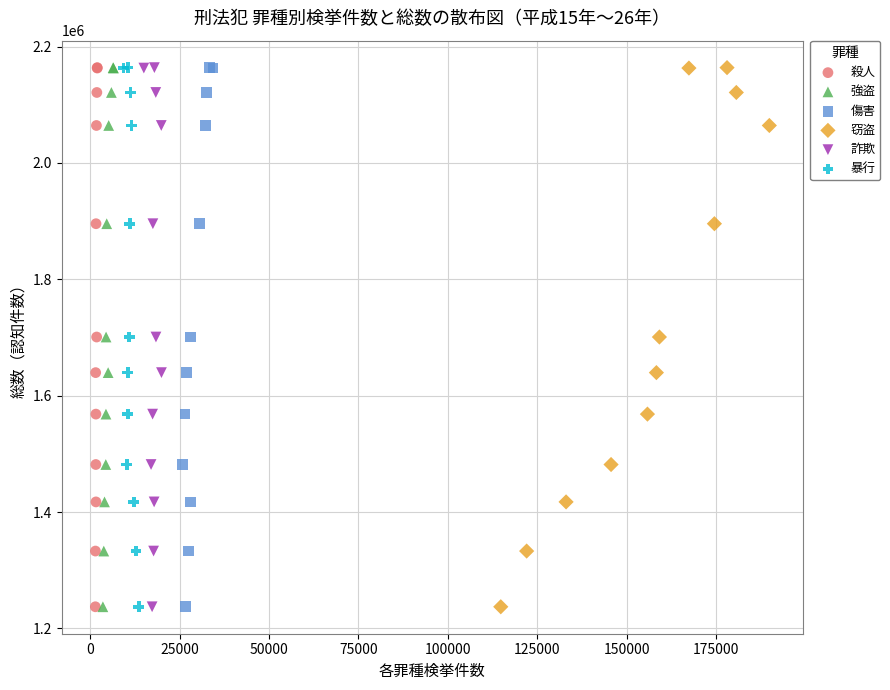

What are all the series names shown in the legend?

殺人, 強盗, 傷害, 窃盗, 詐欺, 暴行